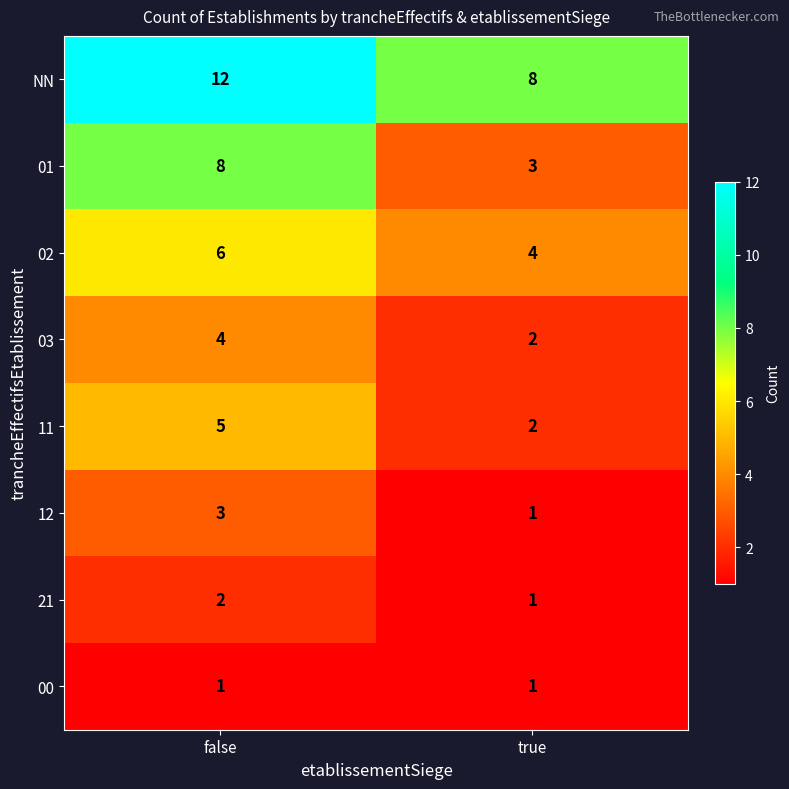

Reading left to right, list all the values displayed in this chart.

NN: 12	8
01: 8	3
02: 6	4
03: 4	2
11: 5	2
12: 3	1
21: 2	1
00: 1	1